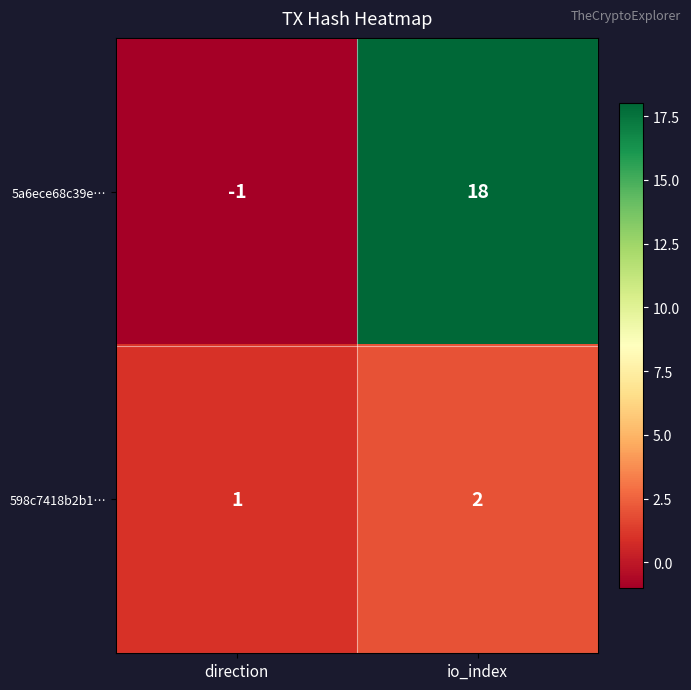

List the series in order of their overall mean, lowest first.

598c7418b2b1…, 5a6ece68c39e…